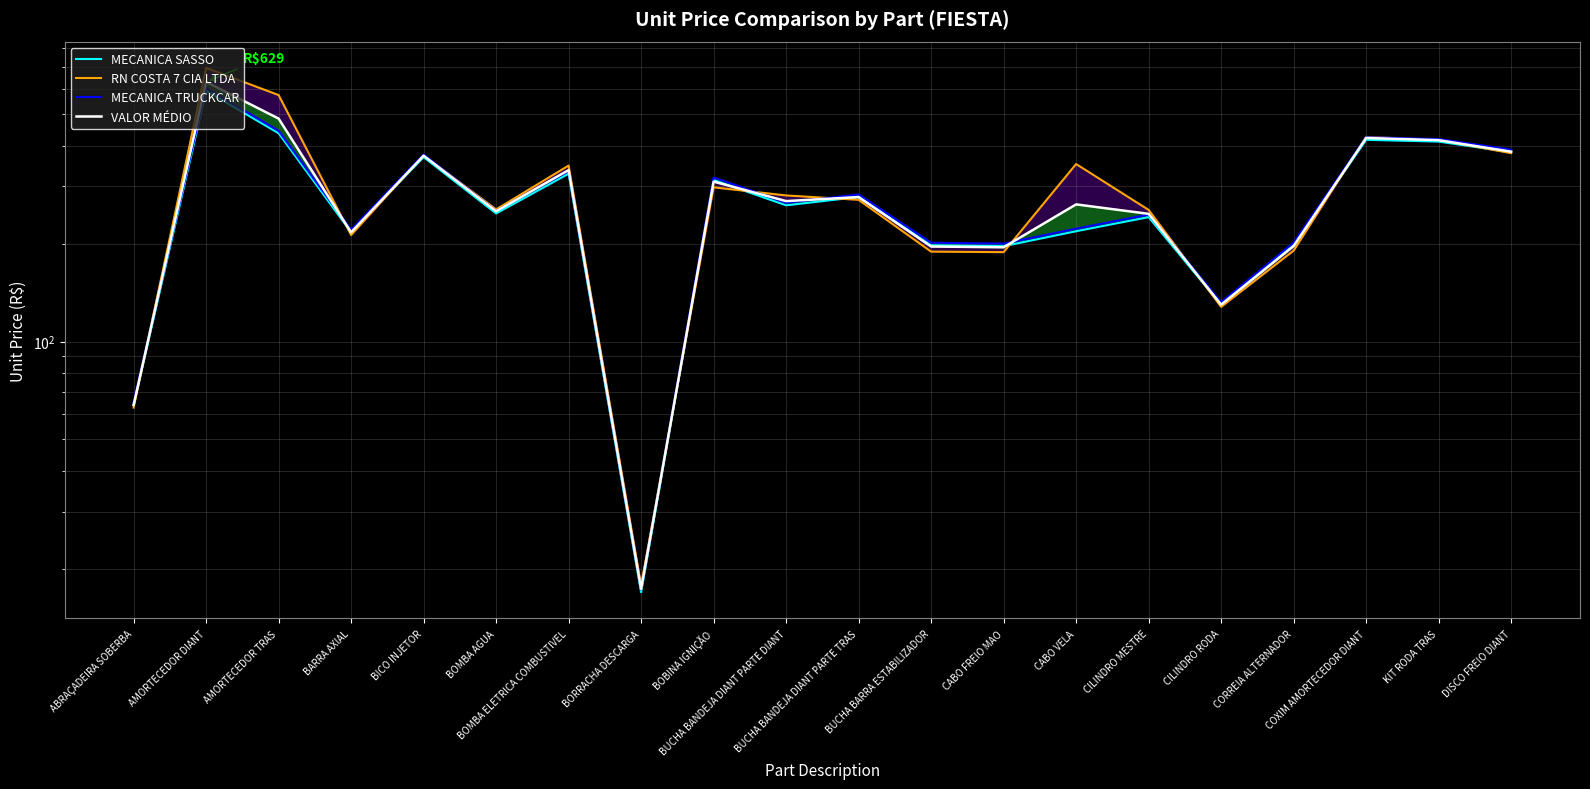

Is this an area chart (filled region under the line)?

No